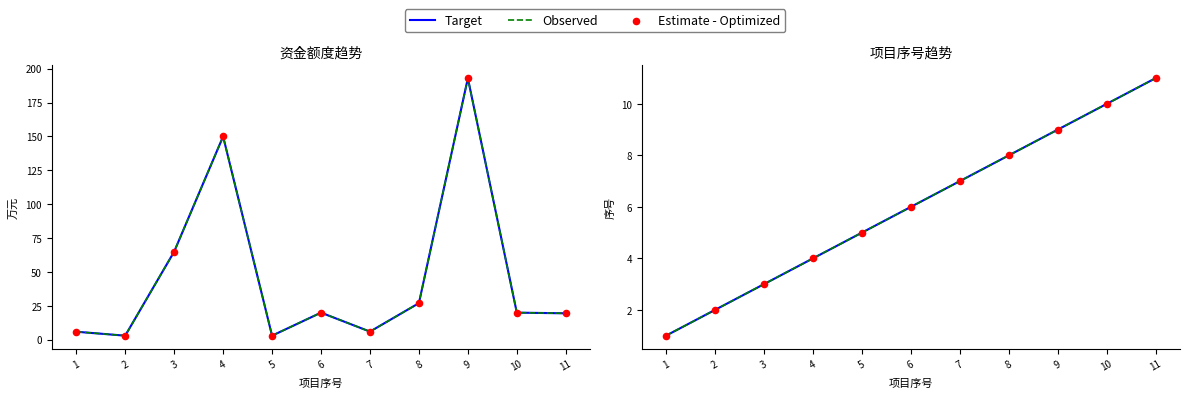

At which category is the sum across all series the highest?

11